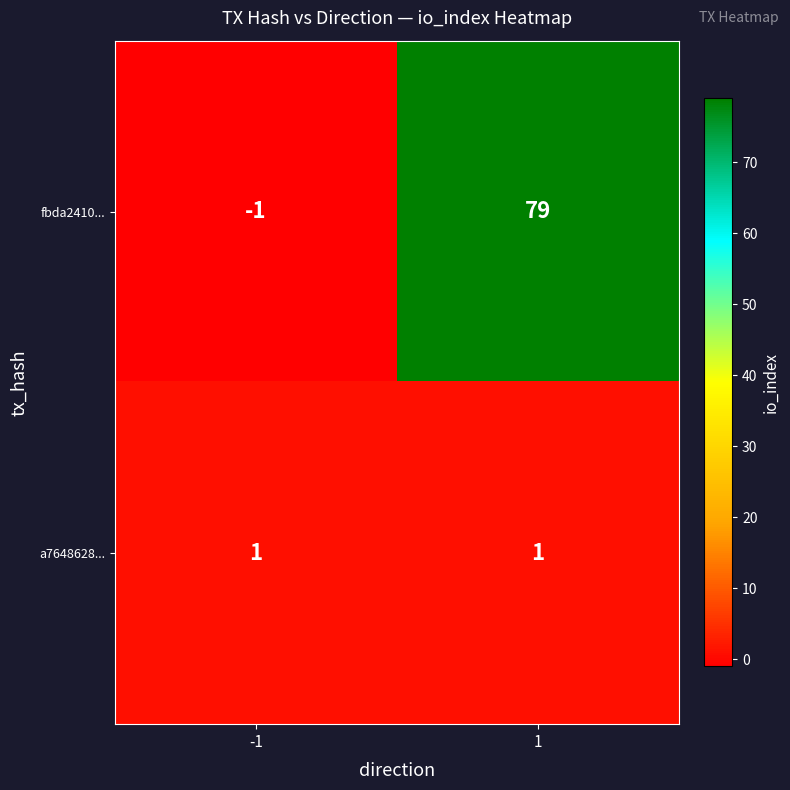

Reading left to right, list all the values displayed in this chart.

fbda2410...: -1	79
a7648628...: 1	1